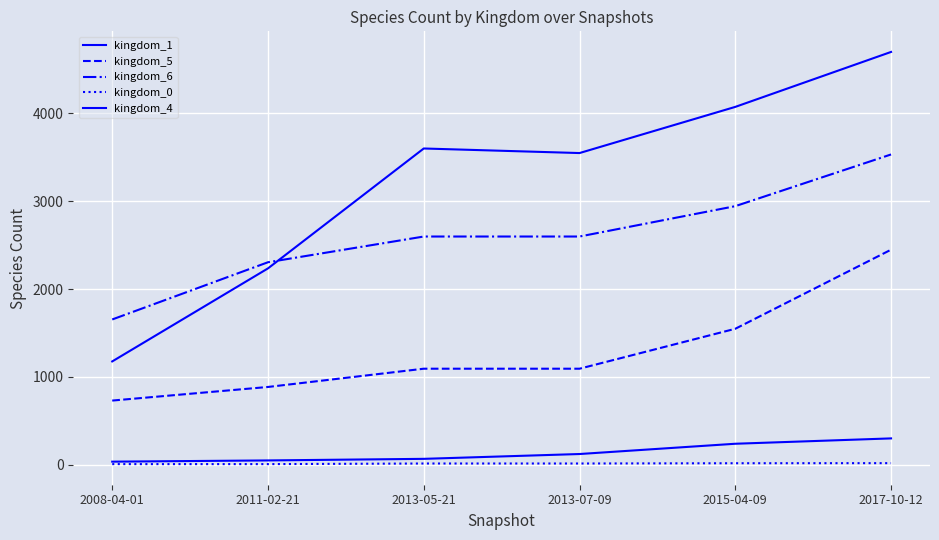

How many lines are shown in the chart?

5